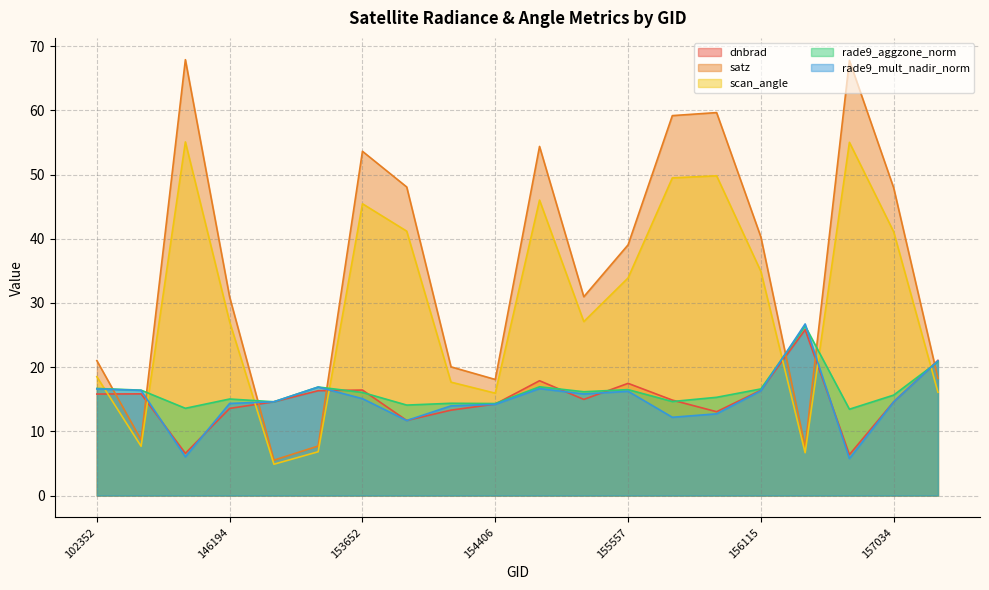

Read the rade9_aggzone_norm value at 154406.

14.3